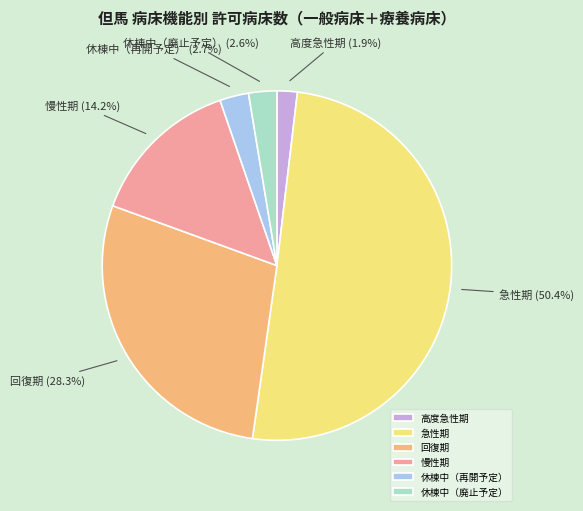

What percentage is the 休棟中（再開予定） slice, to the nearest percent?

3%